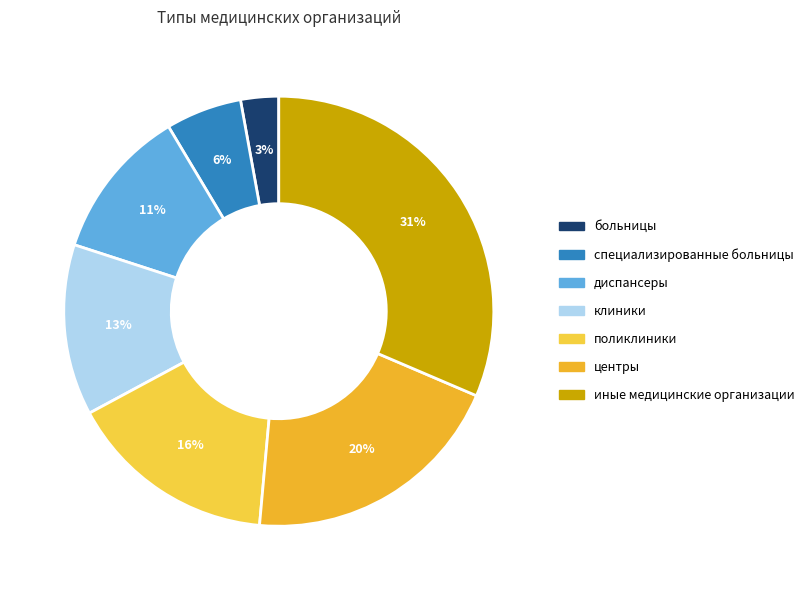

Which category has the smallest portion of the pie?

больницы